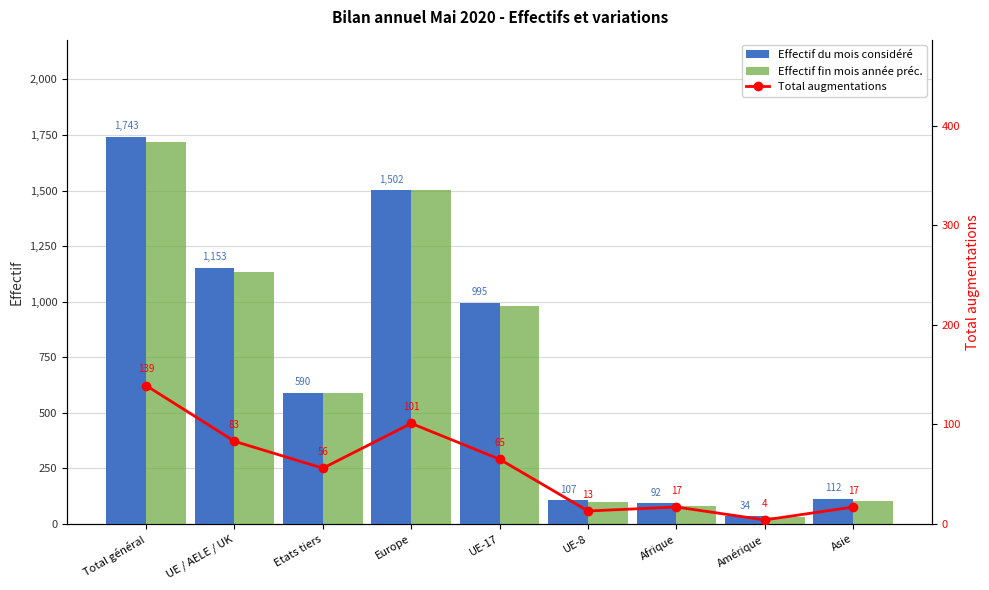

Does the chart contain stacked bars?

No